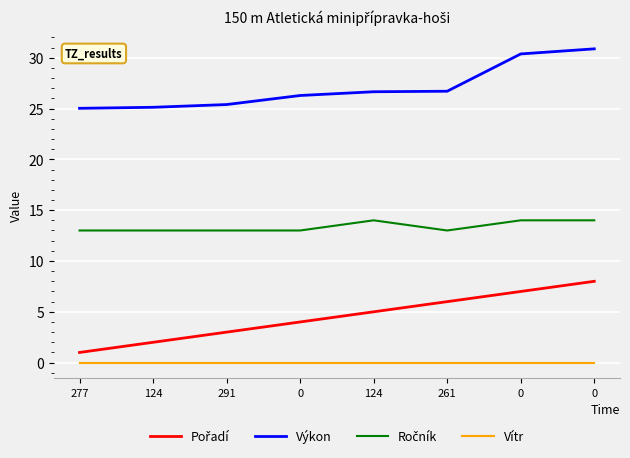

Count the number of categories in the chart.

8